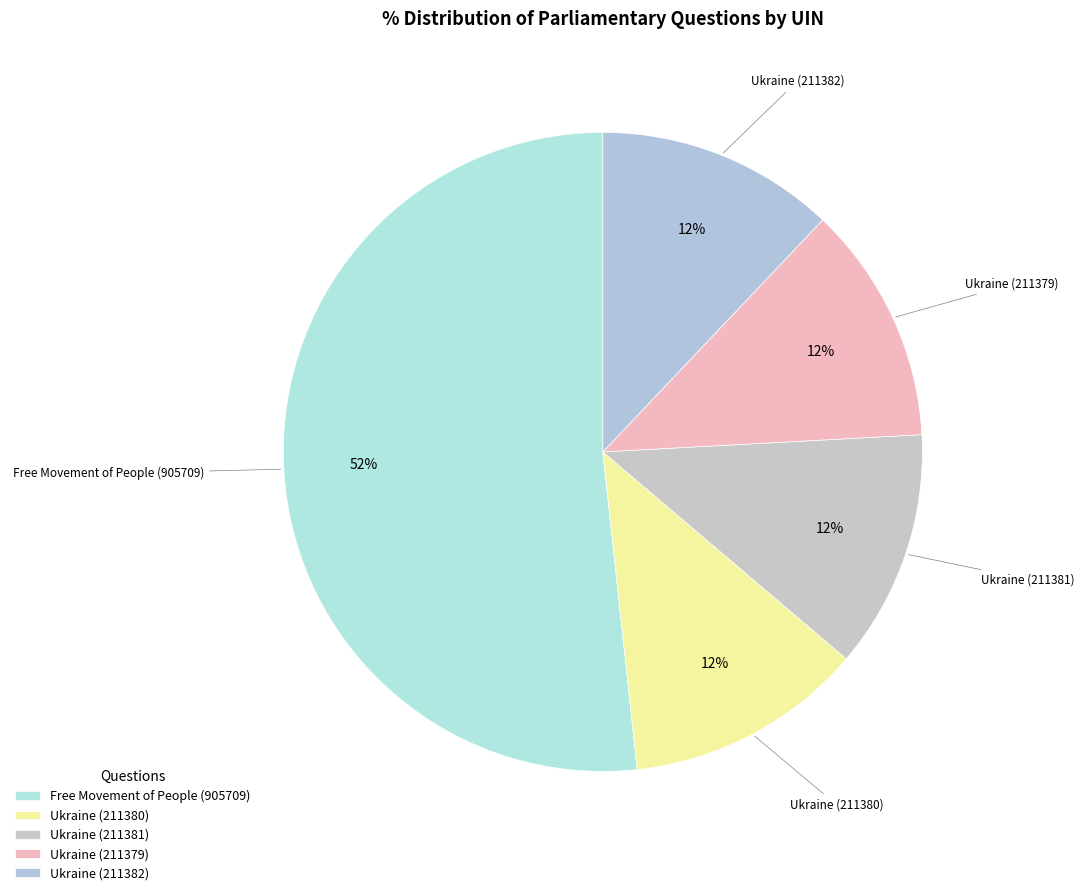

Is it true that Ukraine (211381) is 24% of the pie?

False